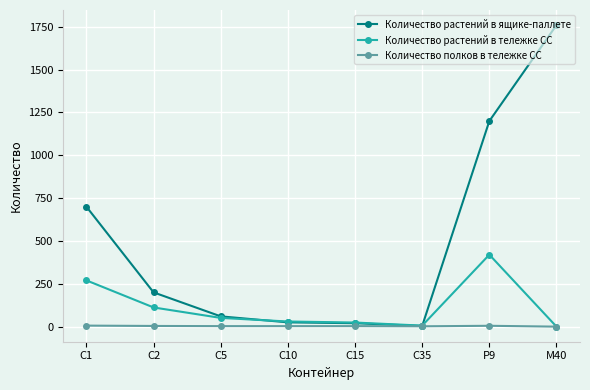

Rank the series by their average value, from highest to lowest.

Количество растений в ящике-паллете, Количество растений в тележке СС, Количество полков в тележке СС